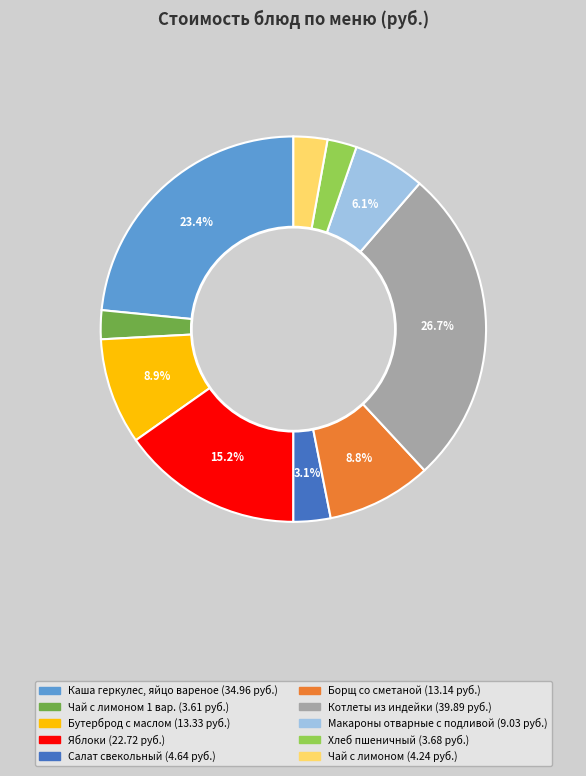

Is there any slice that represents more than half of the pie?

No